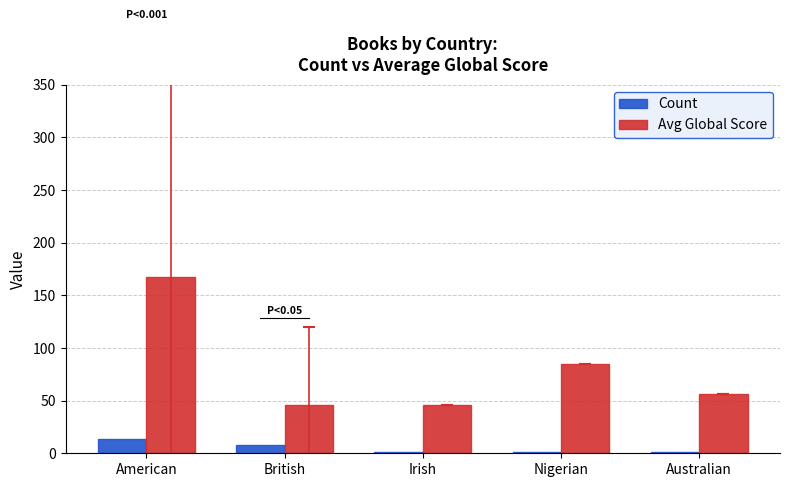

Which series changed the most between American and Australian?

Avg Global Score